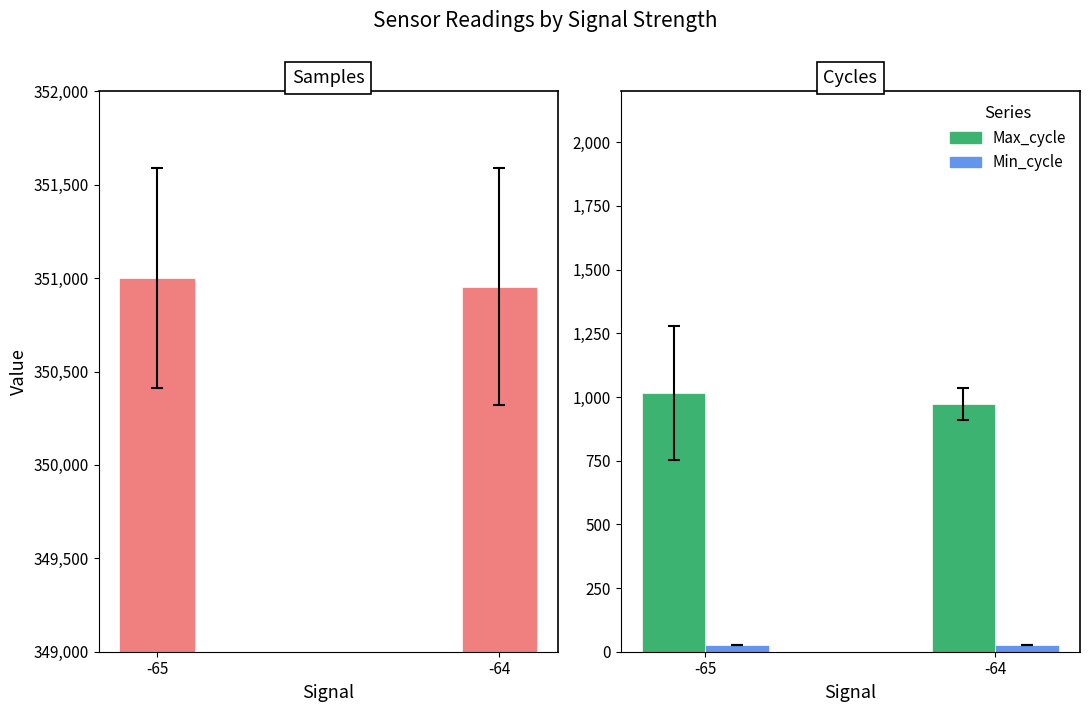

What is the maximum value shown in the chart?

351001.3